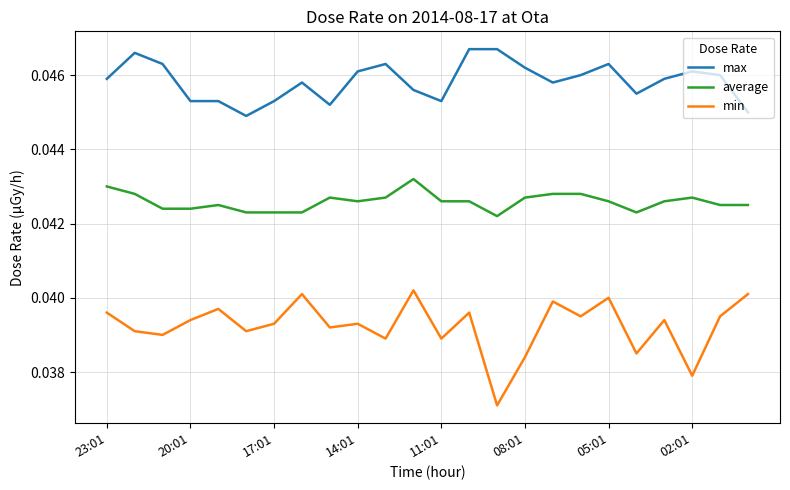

True or false: max has more than 0 points higher than both neighbors.

True